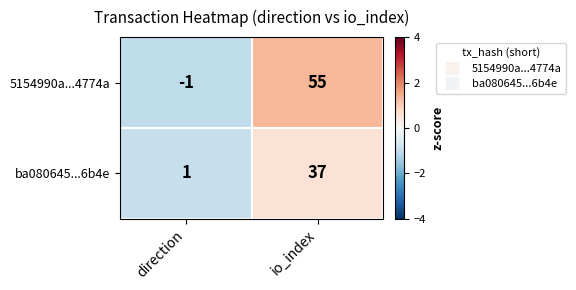

Is it true that ba080645...6b4e equals 37 at io_index?

True